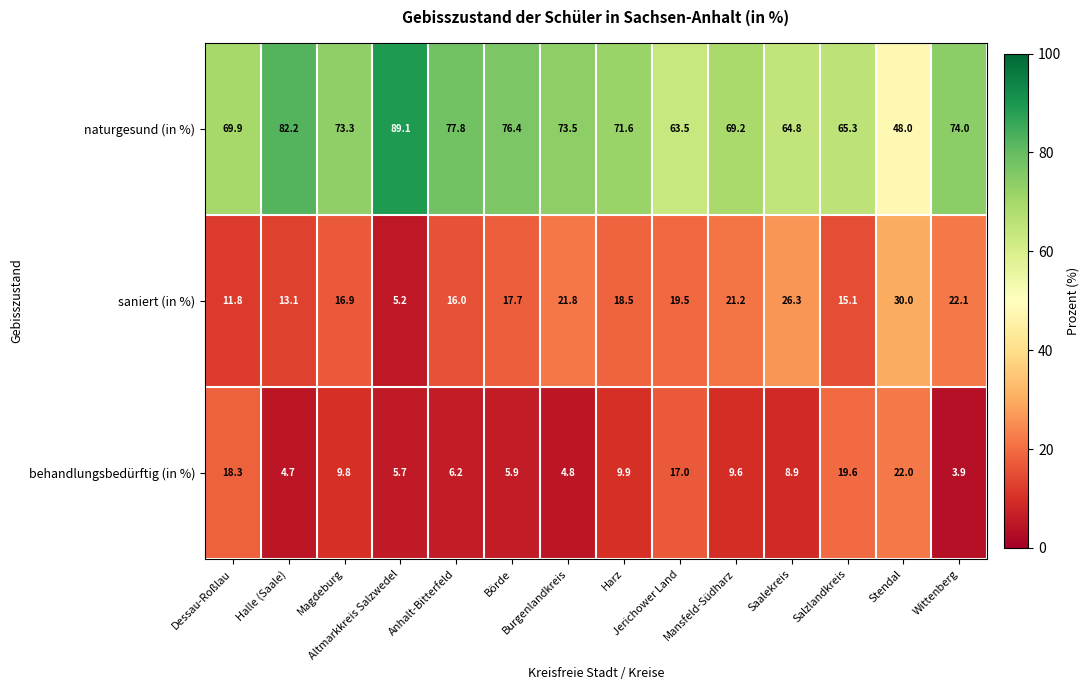

What is the total value across all series at Stendal?

100.0